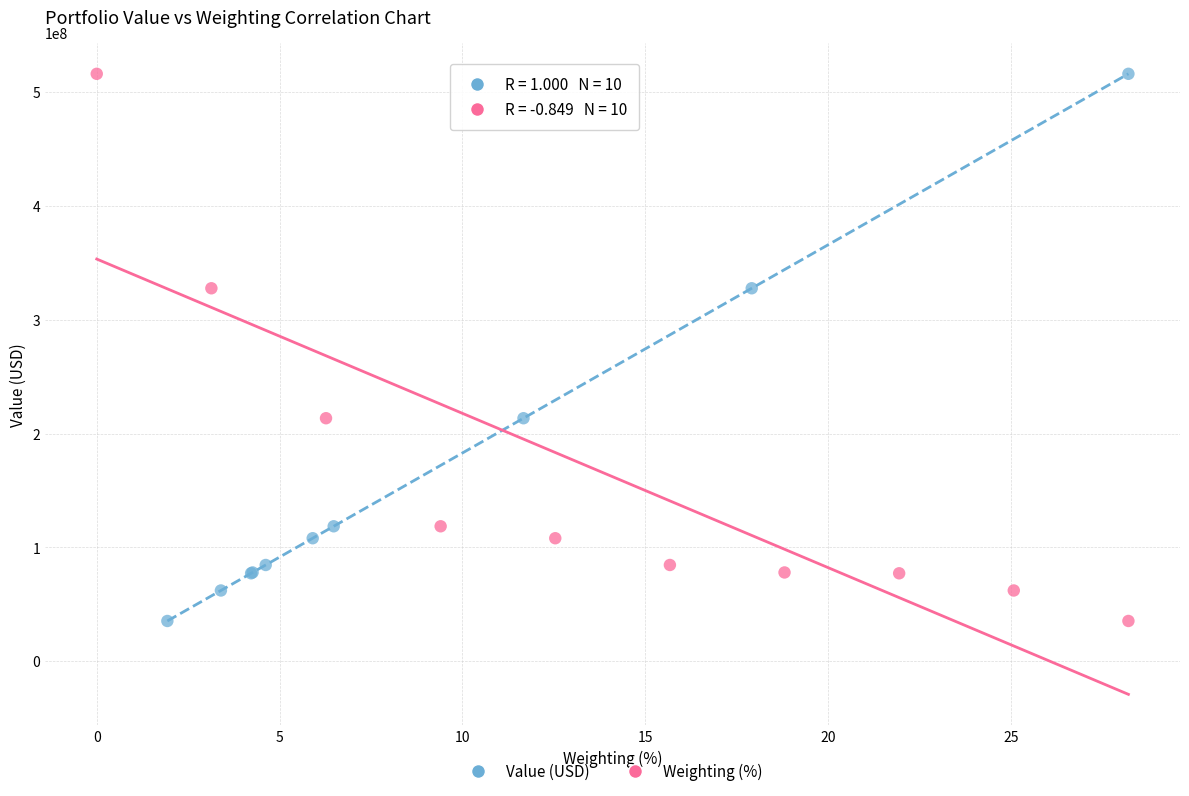

Which series has the largest Y range (max minus min)?

Value (USD)